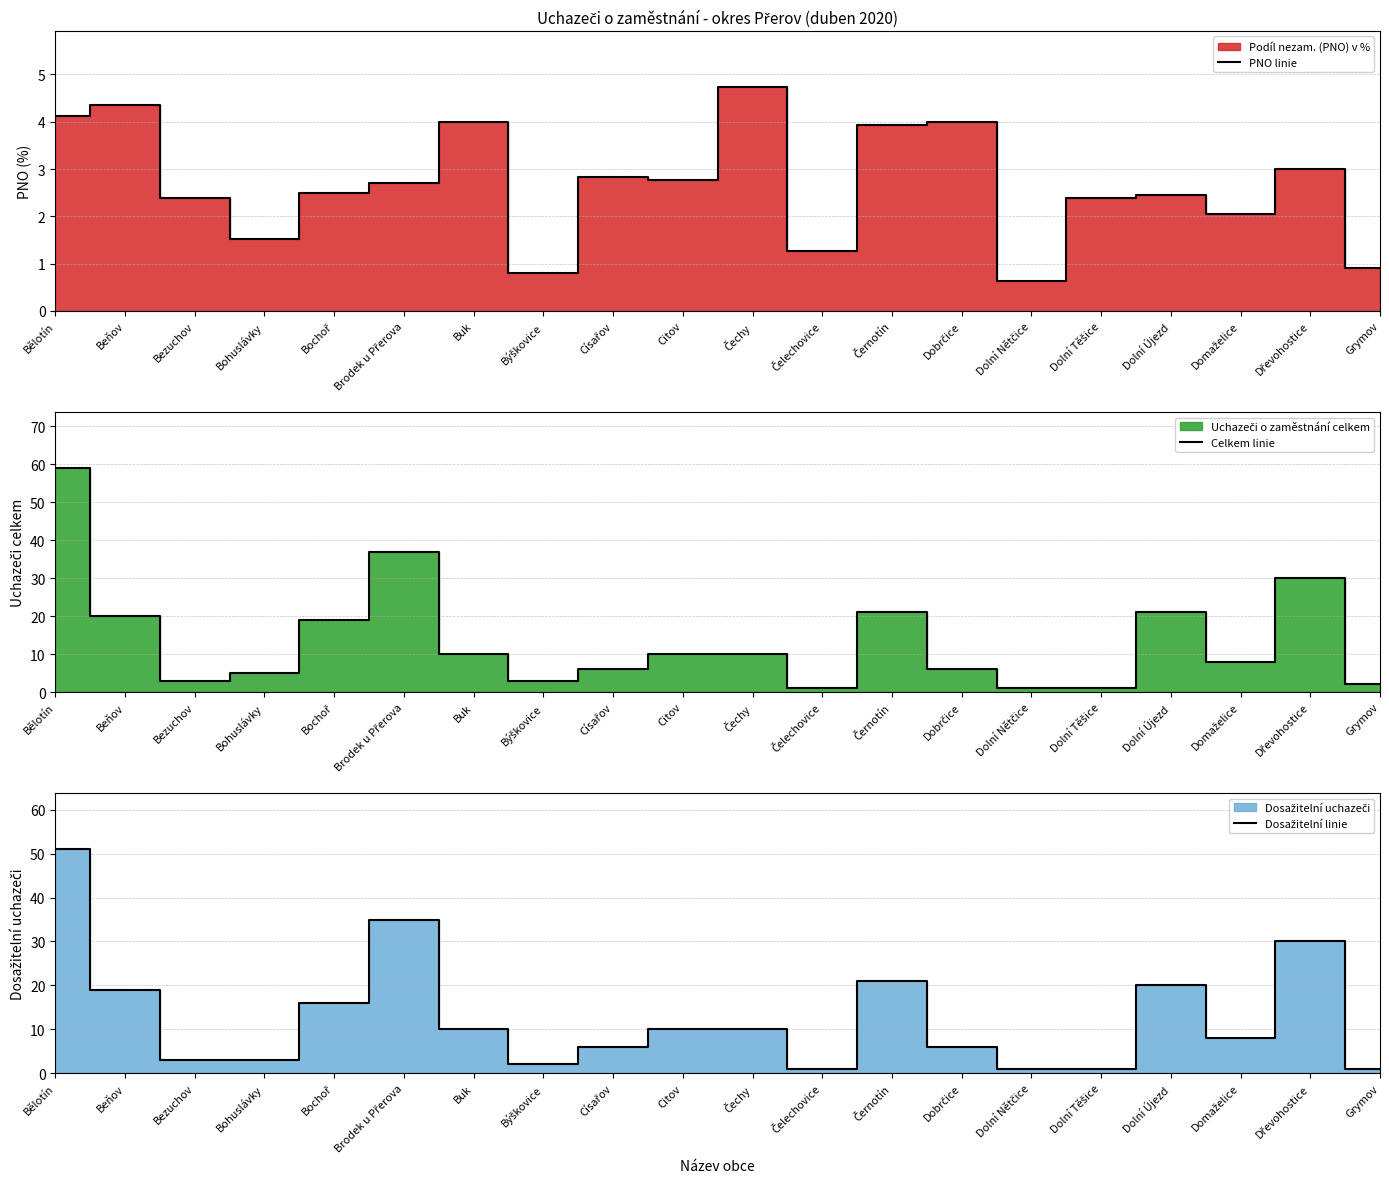

What is the value of the Celkem linie point at the 6th from the left?

37.0